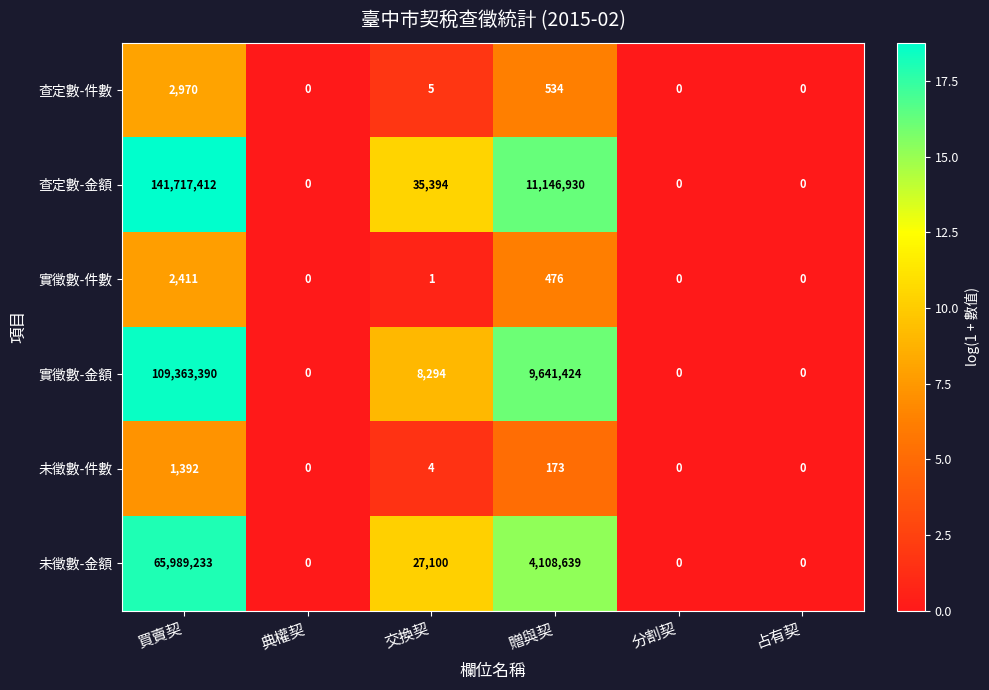

What is the sum of the 查定數-金額 values at 典權契 and 贈與契?

11146930